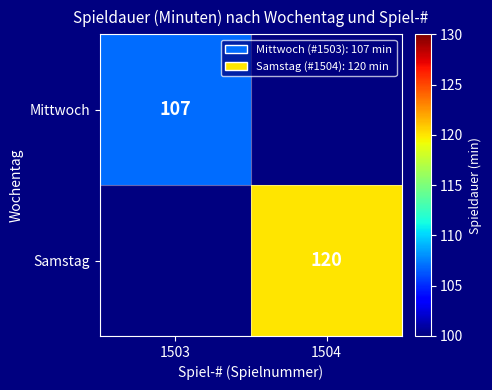

What is the smallest value displayed?

107.0